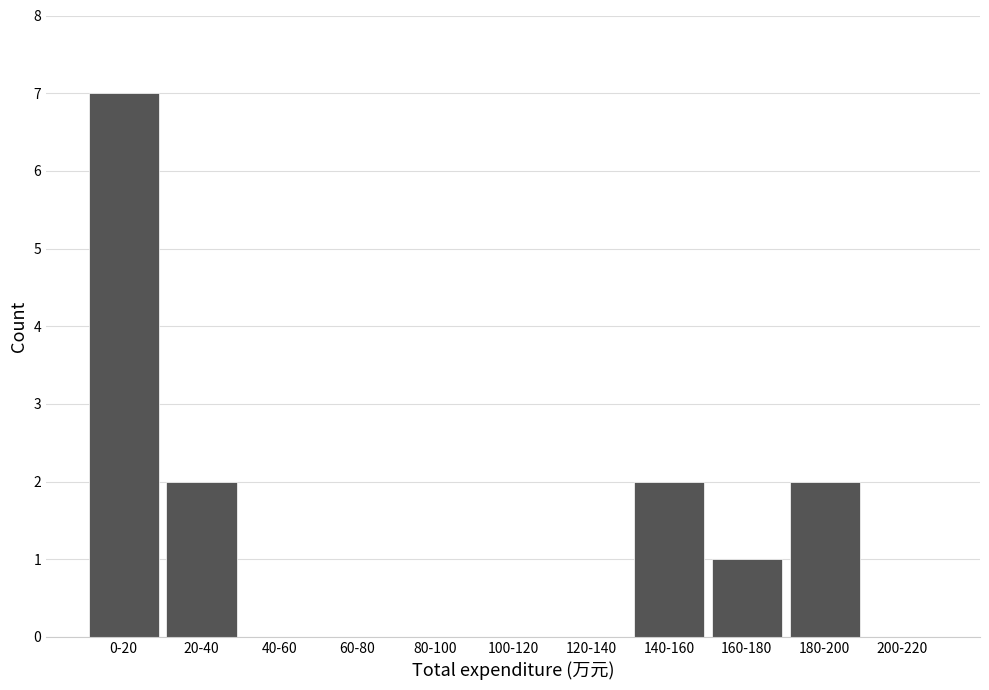

Reading left to right, transcribe all the data shown in this chart.

0-20=7	20-40=2	40-60=0	60-80=0	80-100=0	100-120=0	120-140=0	140-160=2	160-180=1	180-200=2	200-220=0